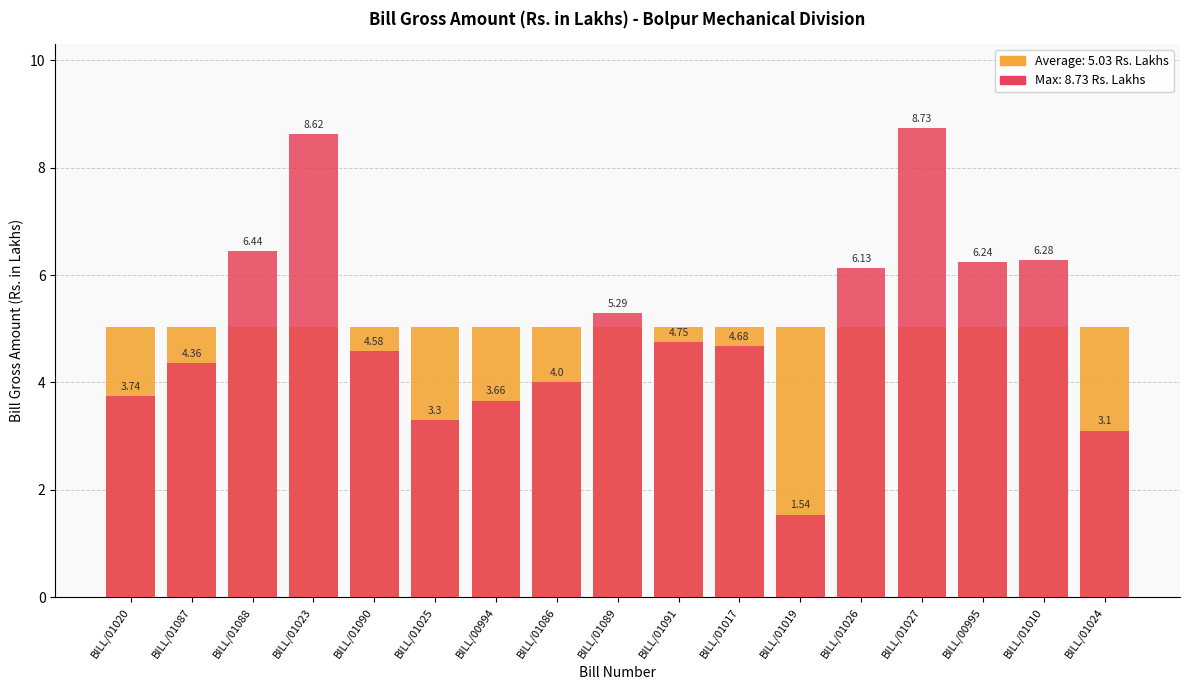

Which category has the highest value across all series?

BILL/01027